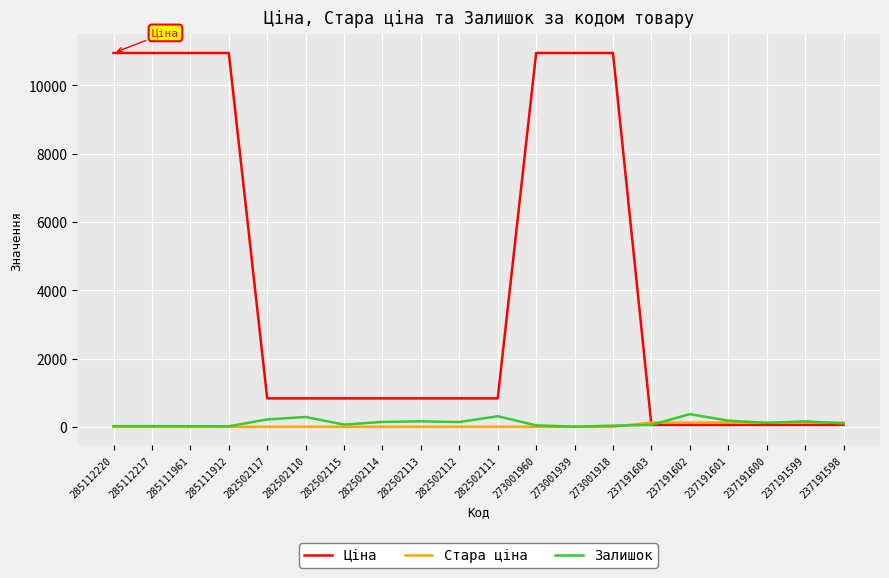

After their last crossing, which series has the higher values: Стара ціна or Ціна?

Стара ціна